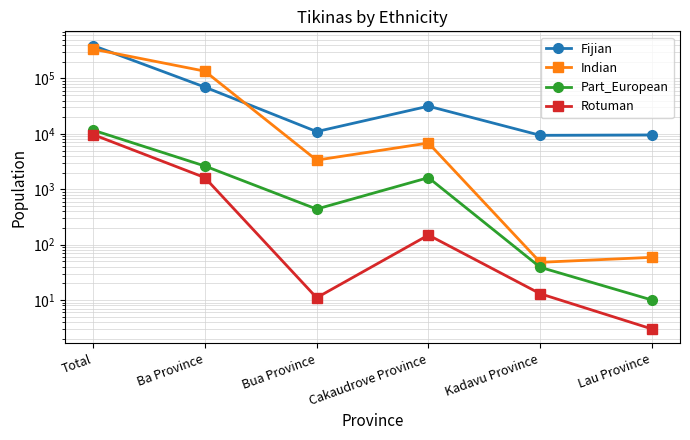

What is the greatest value displayed?

393575